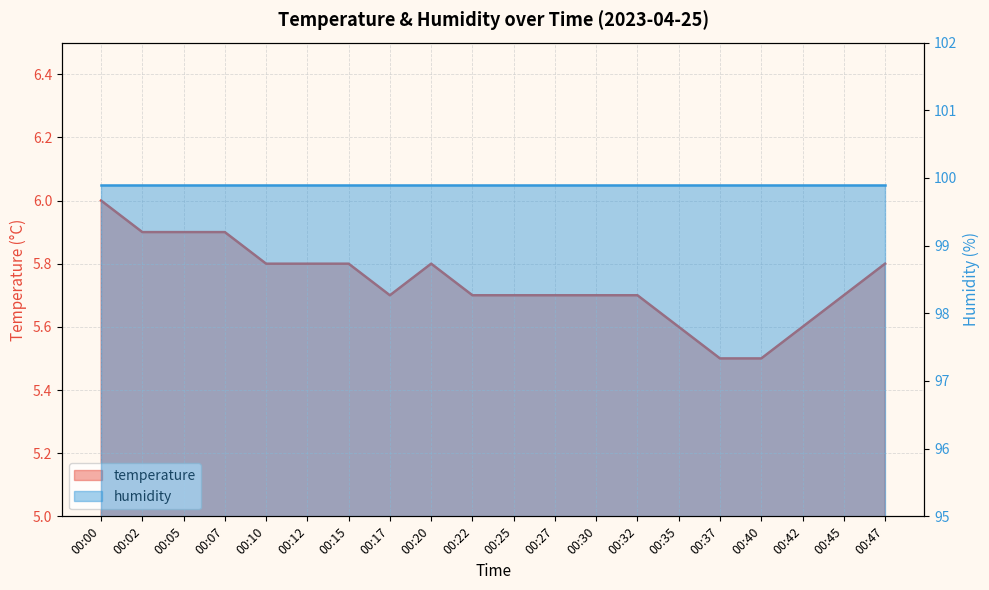

What is the difference between the values at 00:40 and 00:27?

0.2